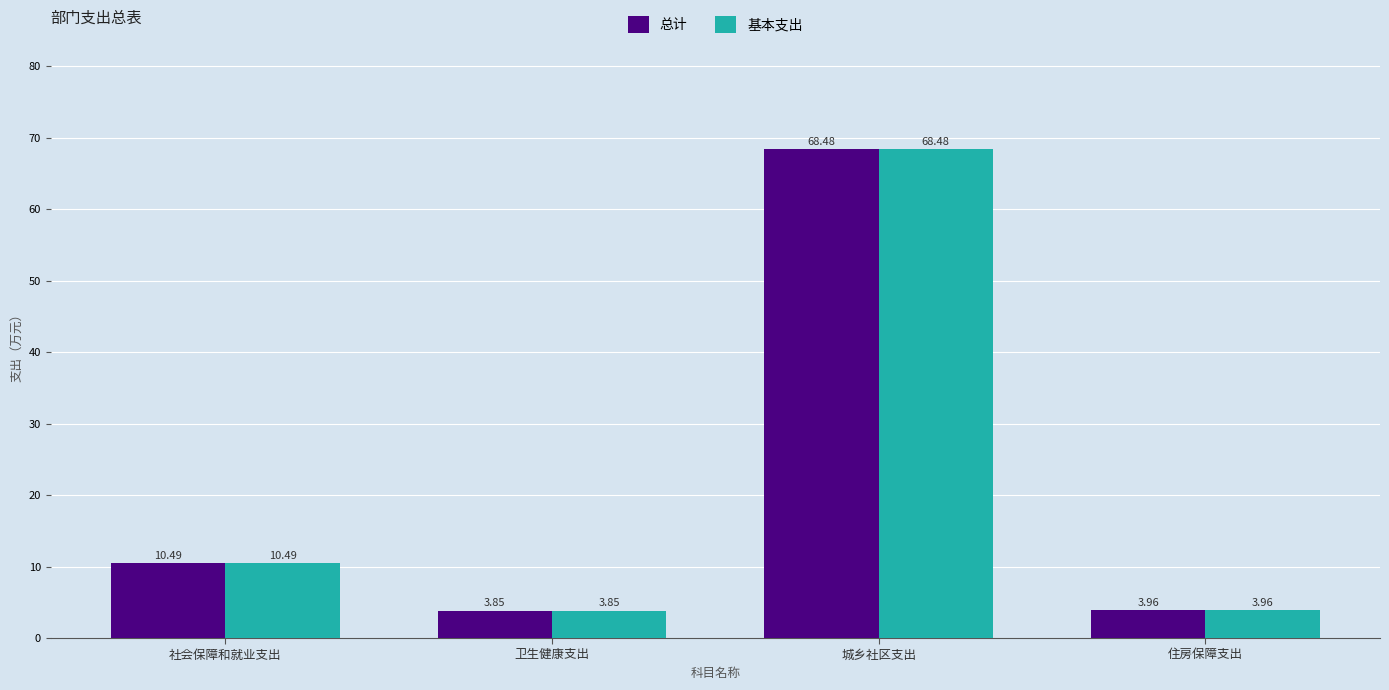

At which label does 总计 reach its peak?

城乡社区支出